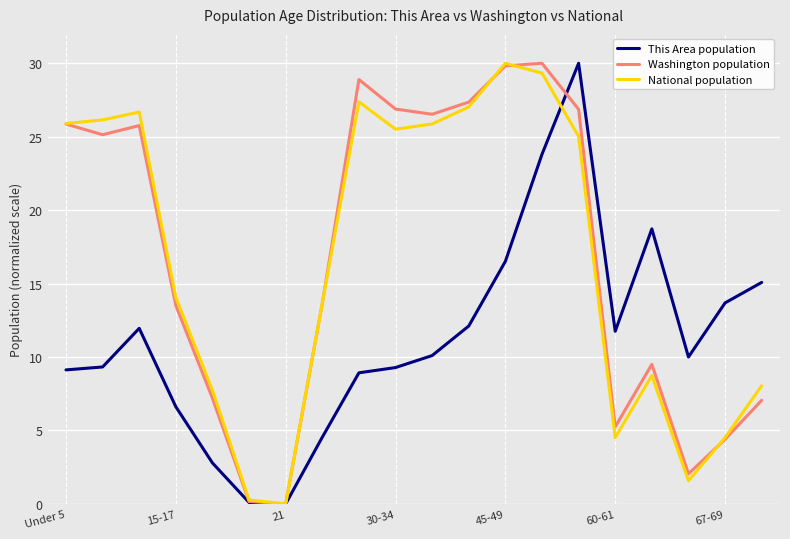

What is the maximum value for Washington population?

30.0